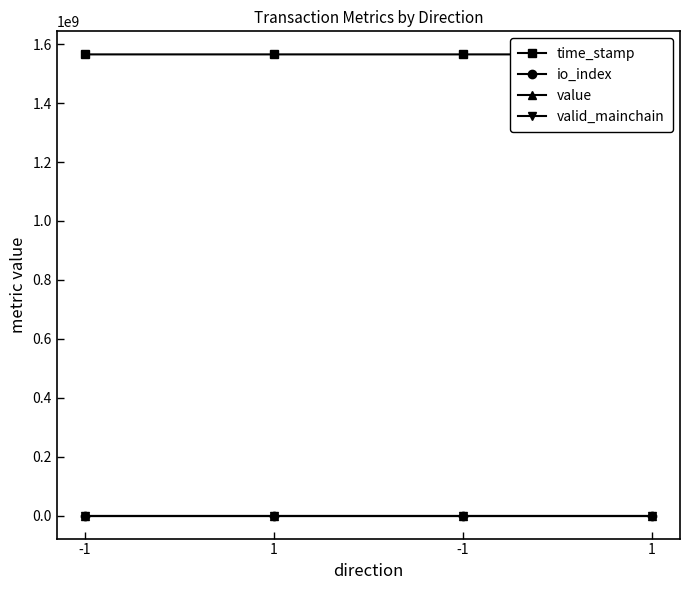

What is the total value across all series at -1?

1565360308.1